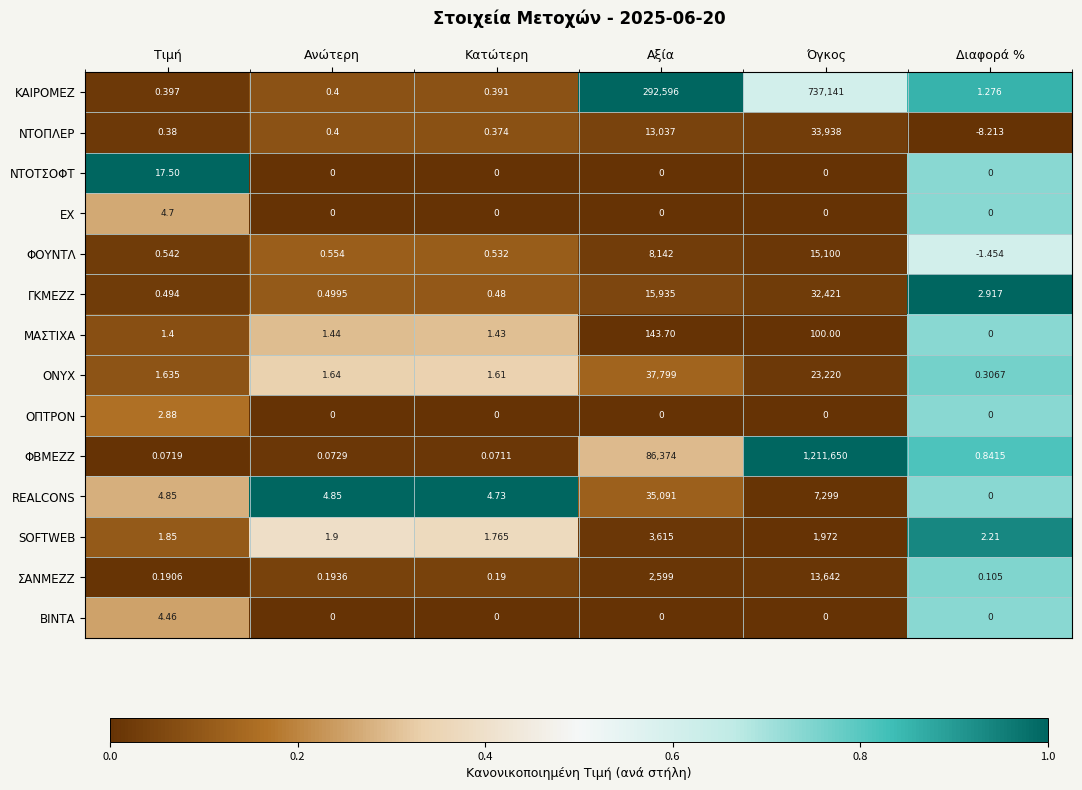

Which series changed the most between Ανώτερη and Διαφορά %?

ΝΤΟΠΛΕΡ